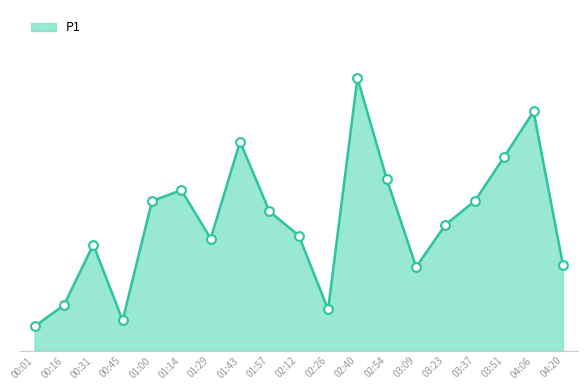

Approximately how many times larger is the value at 00:31 compared to 03:09?

1.3